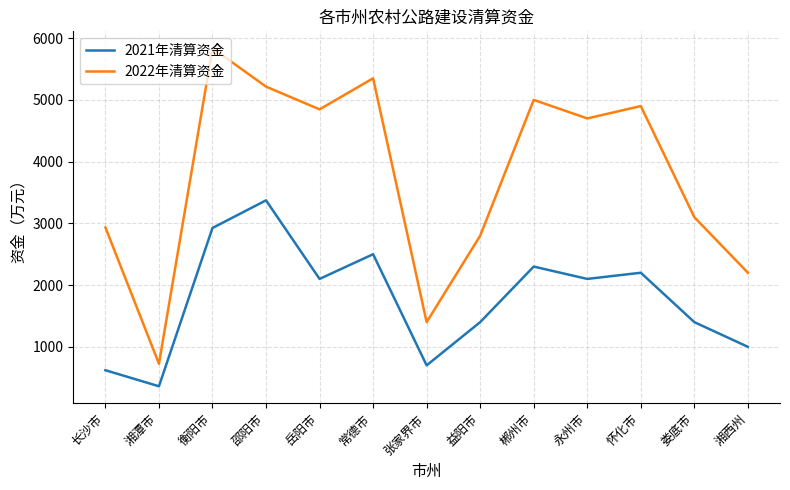

Does the chart display data point markers on the line(s)?

No